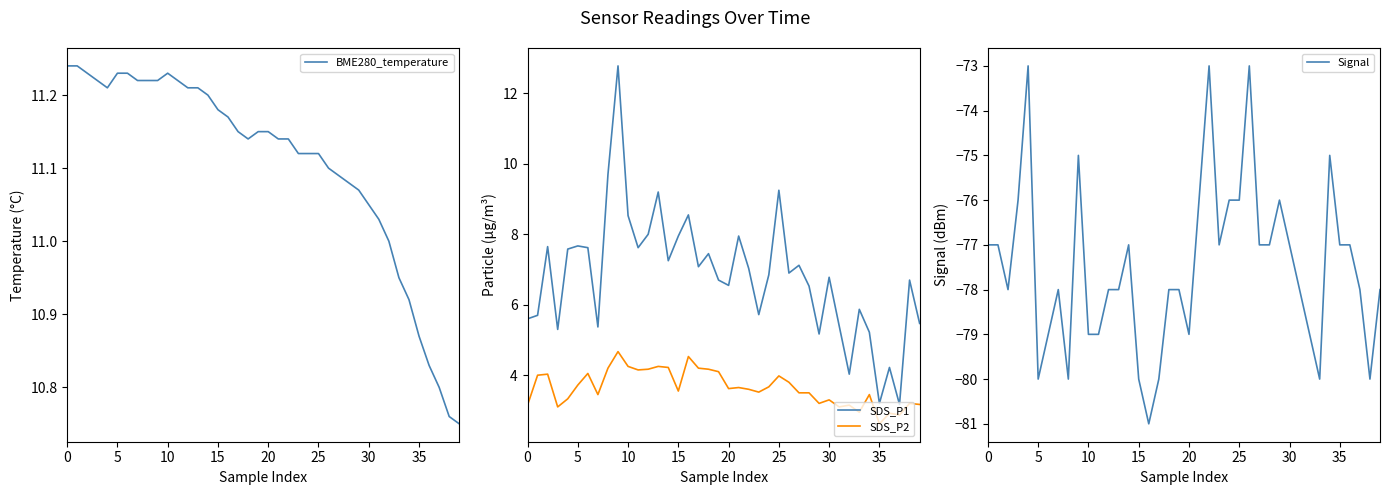

After their last crossing, which series has the higher values: SDS_P1 or BME280_temperature?

BME280_temperature